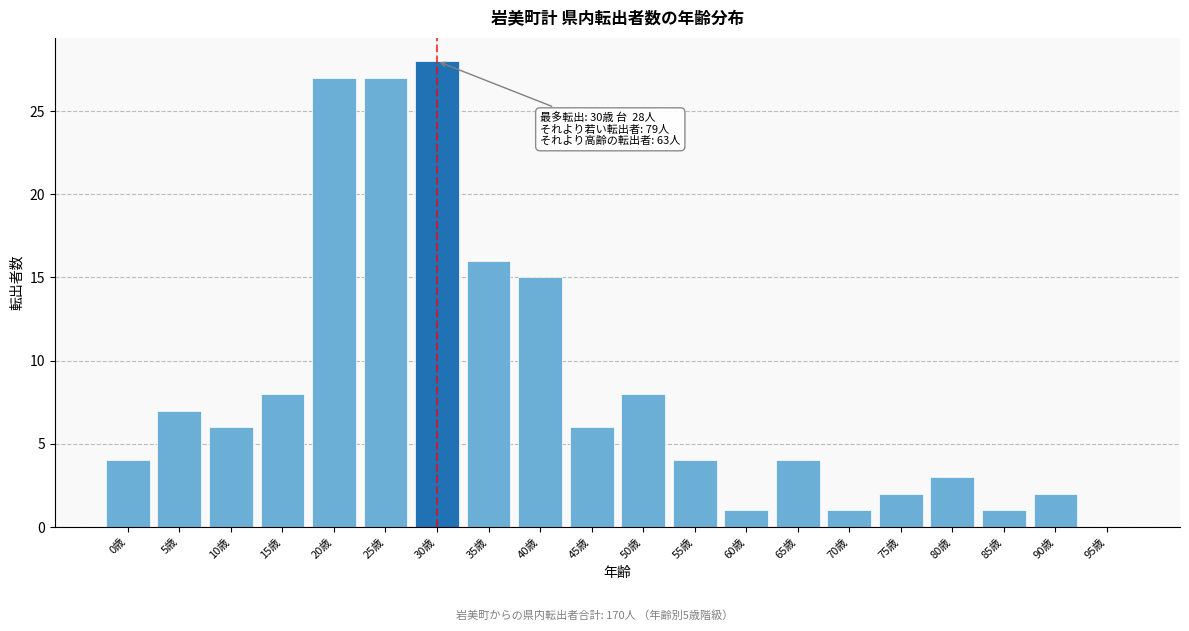

Reading left to right, transcribe all the data shown in this chart.

0歳=4	5歳=7	10歳=6	15歳=8	20歳=27	25歳=27	30歳=28	35歳=16	40歳=15	45歳=6	50歳=8	55歳=4	60歳=1	65歳=4	70歳=1	75歳=2	80歳=3	85歳=1	90歳=2	95歳=0